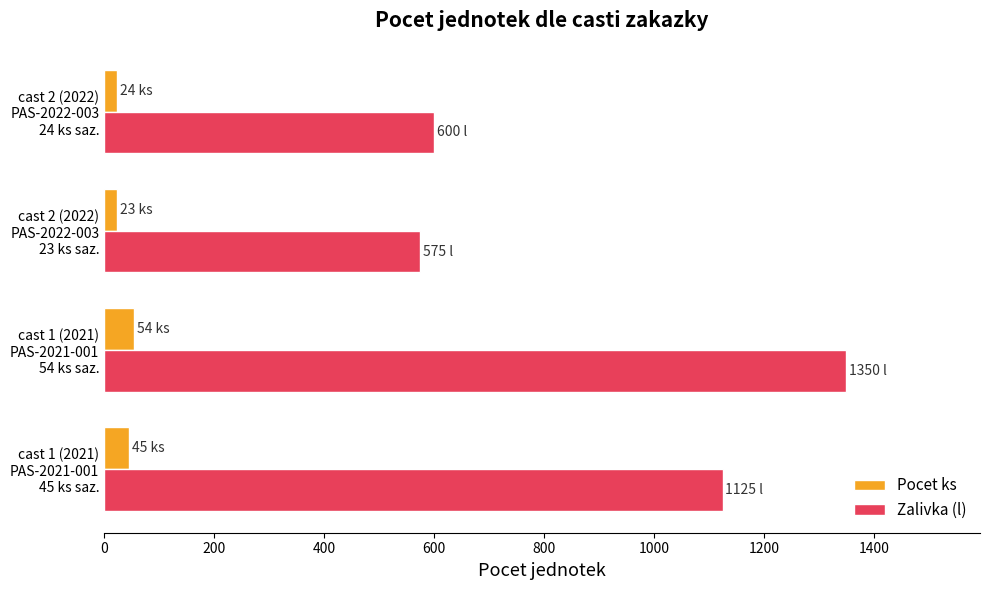

Which series has the largest total across all categories?

Zalivka (l)